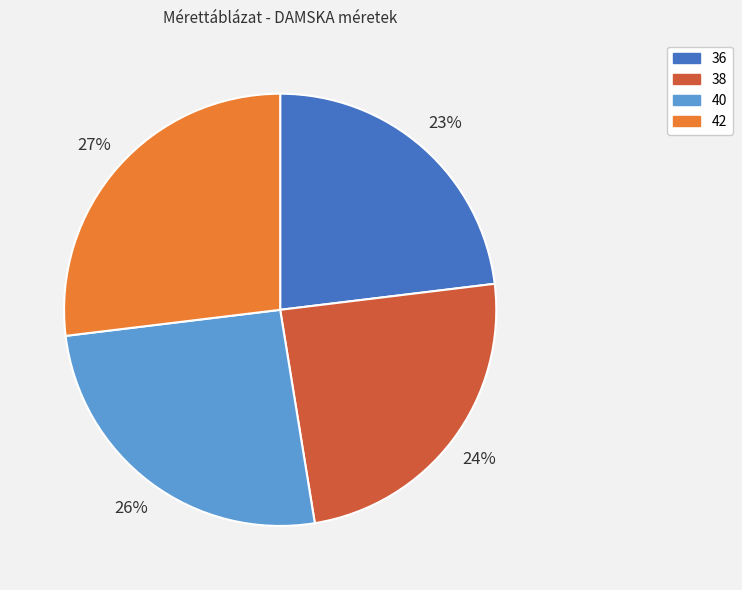

To the nearest percent, what is the combined percentage of 38 and 40?

50%